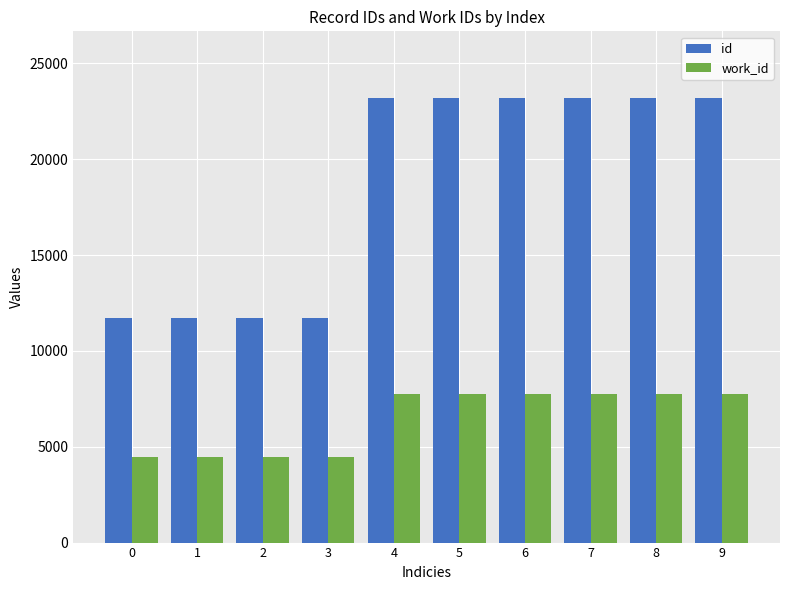

What are all the series names shown in the legend?

id, work_id